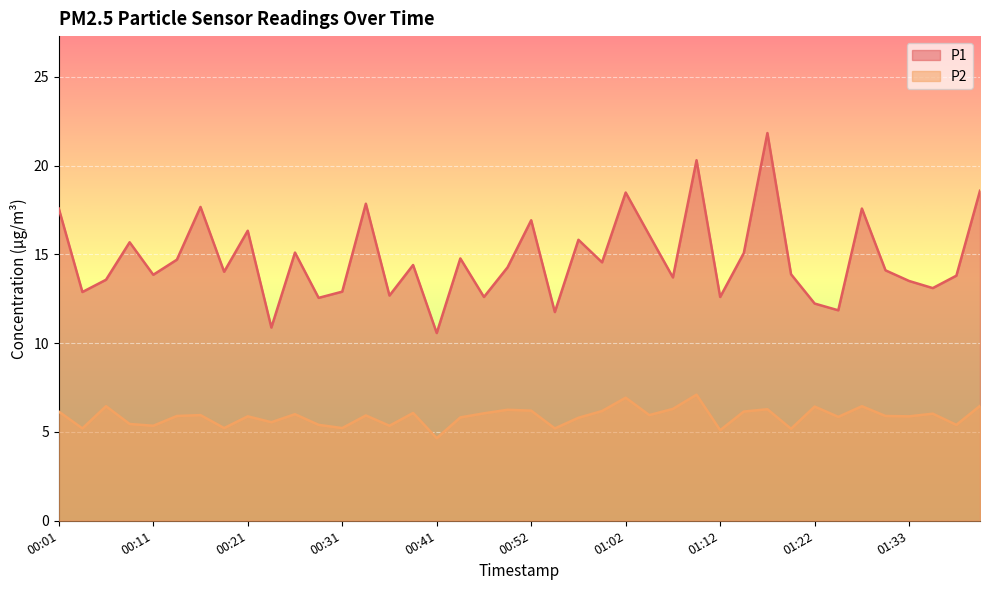

Reading left to right, extract all data points from this chart.

P1: 17.6	12.9	13.6	15.7	13.8	14.7	17.7	14.0	16.3	10.9	15.1	12.6	12.9	17.9	12.7	14.4	10.6	14.8	12.6	14.3	16.9	11.8	15.8	14.6	18.5	16.1	13.7	20.3	12.6	15.1	21.8	13.9	12.2	11.8	17.6	14.1	13.5	13.1	13.8	18.6
P2: 6.2	5.2	6.5	5.5	5.3	5.9	6.0	5.2	5.9	5.5	6.0	5.4	5.2	5.9	5.3	6.1	4.7	5.8	6.0	6.2	6.2	5.2	5.8	6.2	6.9	6.0	6.3	7.1	5.1	6.2	6.3	5.2	6.4	5.8	6.5	5.9	5.9	6.0	5.4	6.5